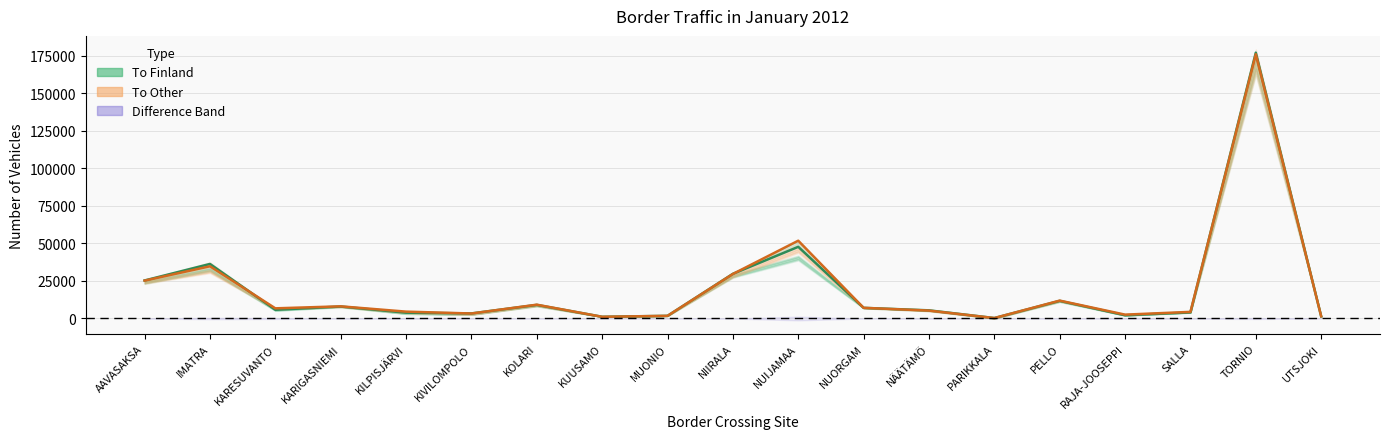

True or false: Total To Finland and Total To Other intersect in this chart.

True